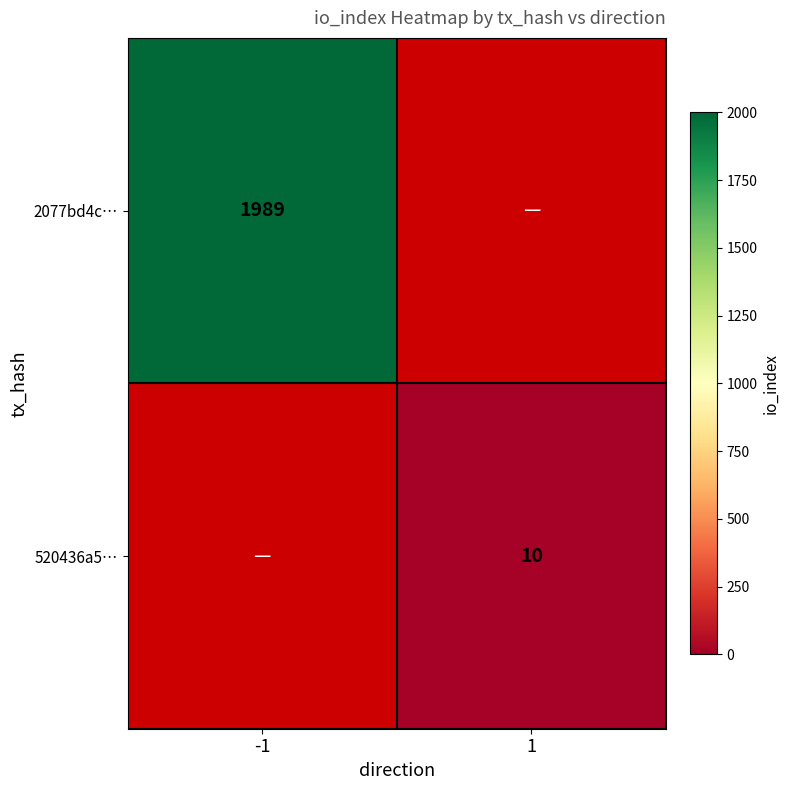

Is the value of 2077bd4c… at -1 greater than the value of 520436a5… at 1?

Yes